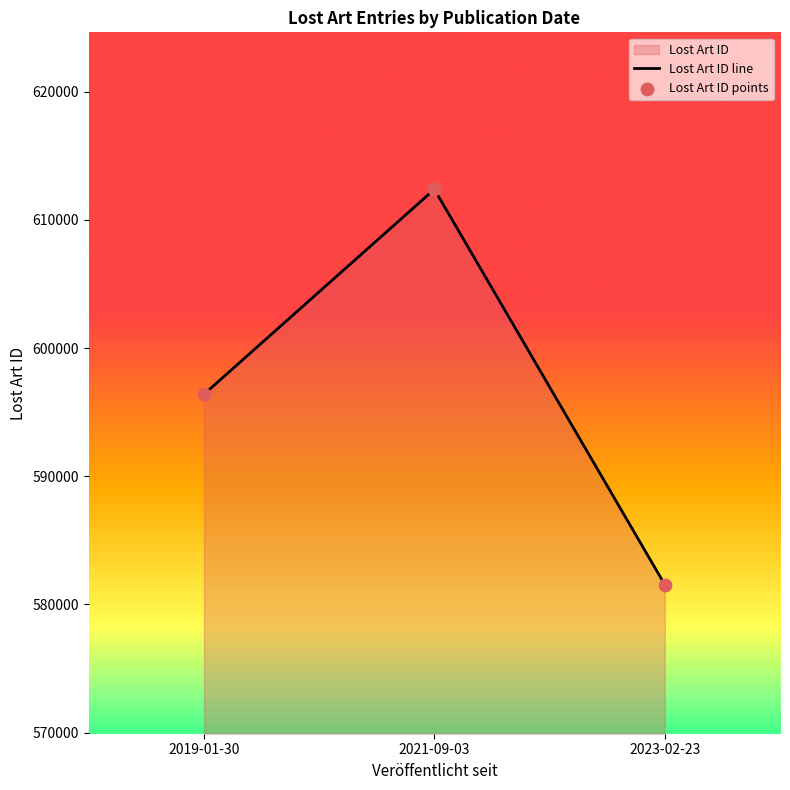

At which category is the sum across all series the highest?

2021-09-03